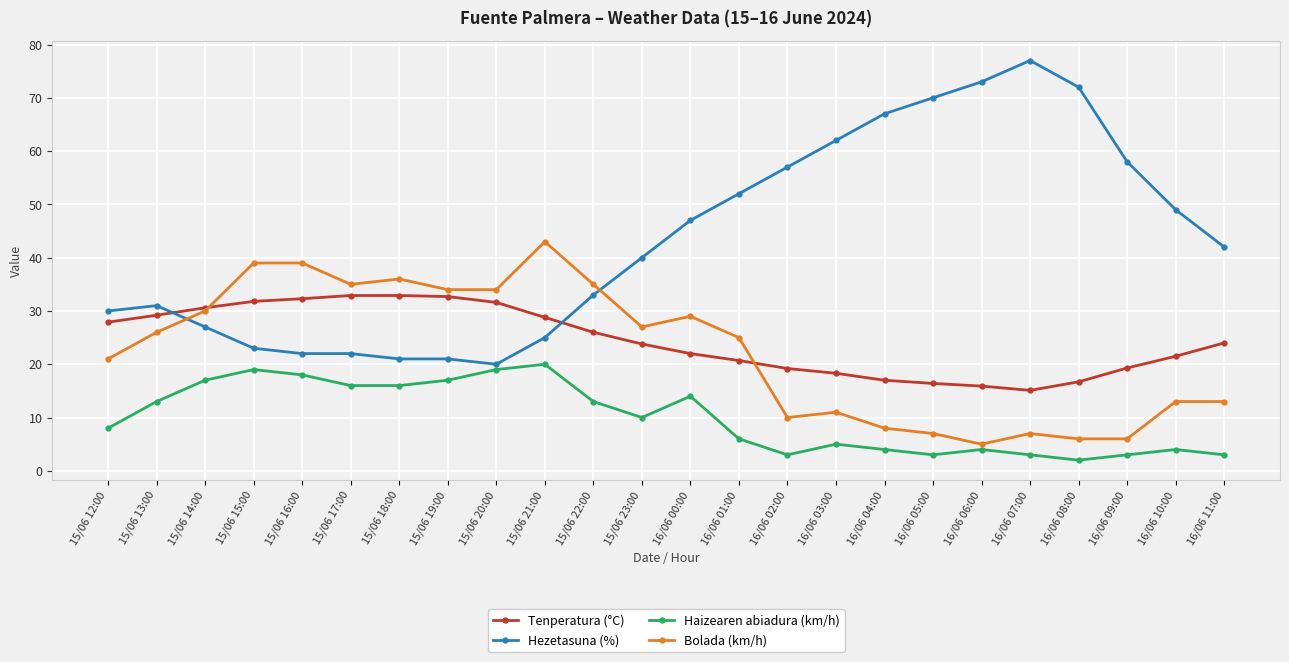

True or false: Bolada (km/h) and Hezetasuna (%) cross at least once.

True